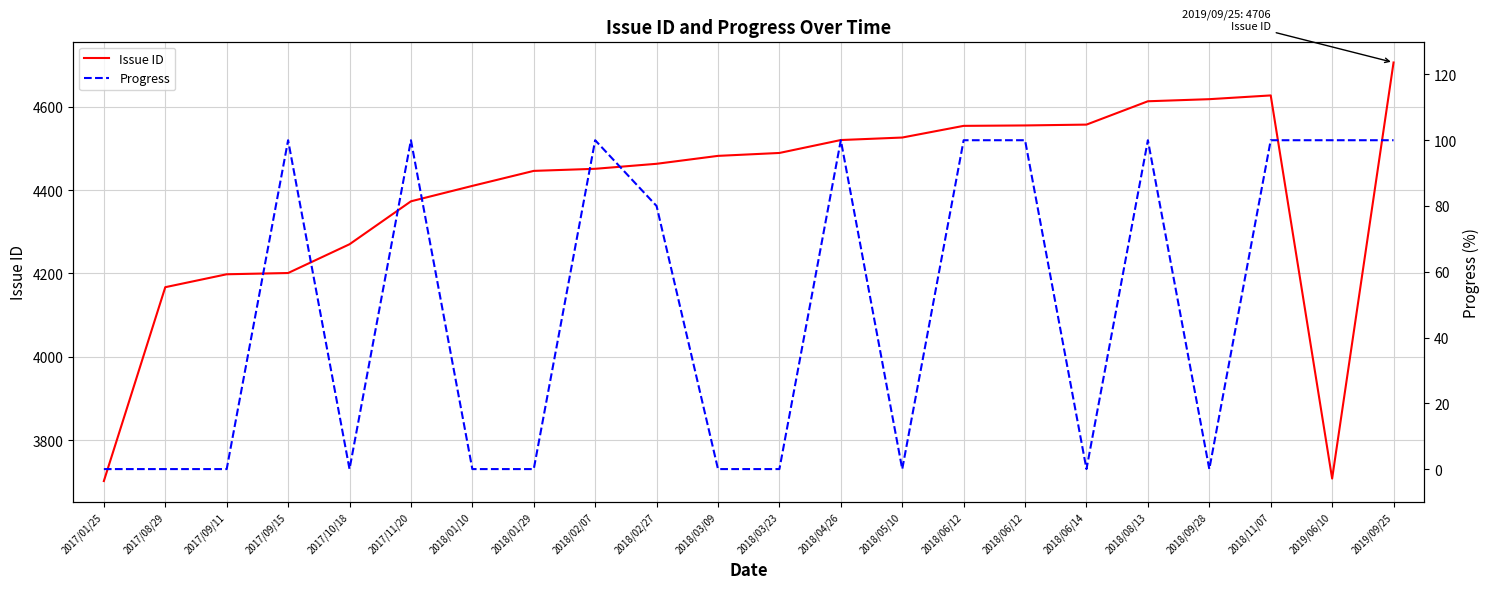

True or false: Progress and Issue ID cross at least once.

False